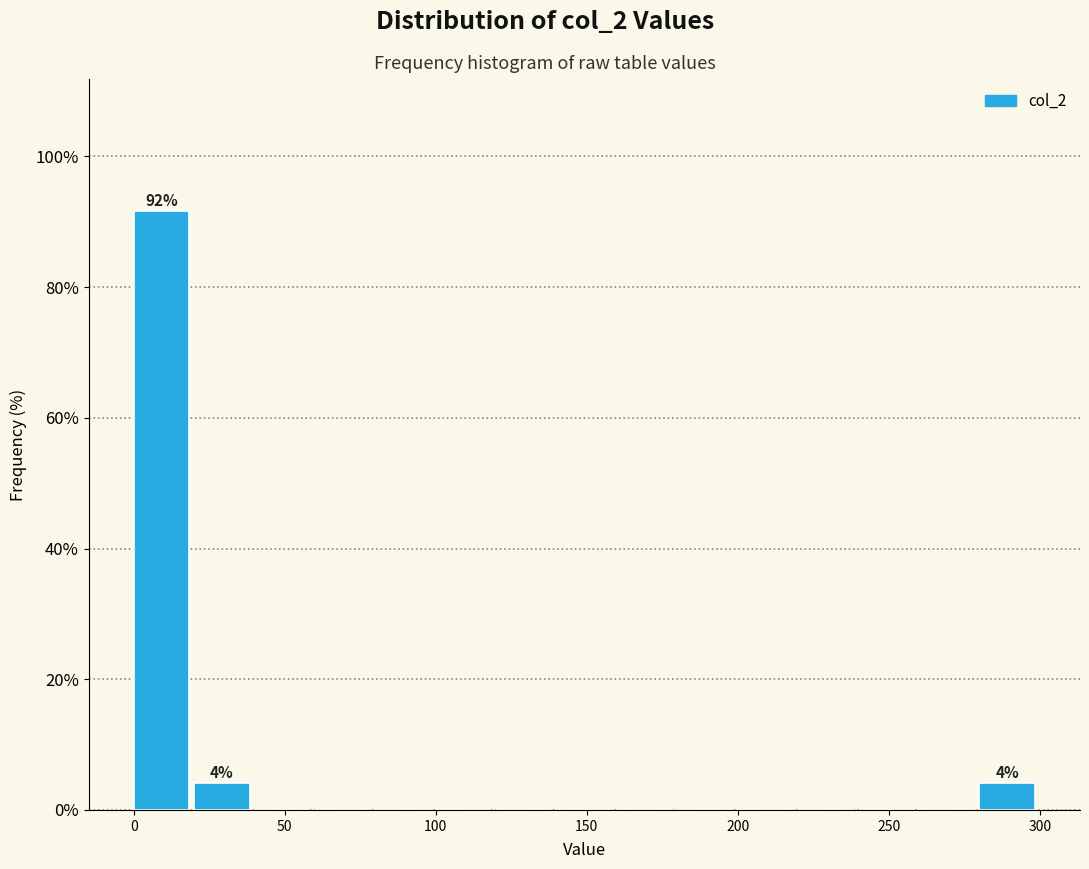

Over which range of the x-axis is the bar tallest?

0 to 20